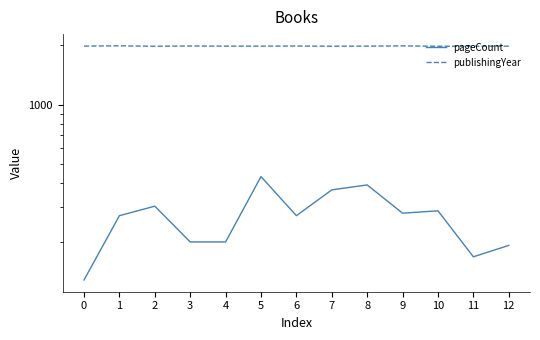

What is the minimum value for pageCount?

128